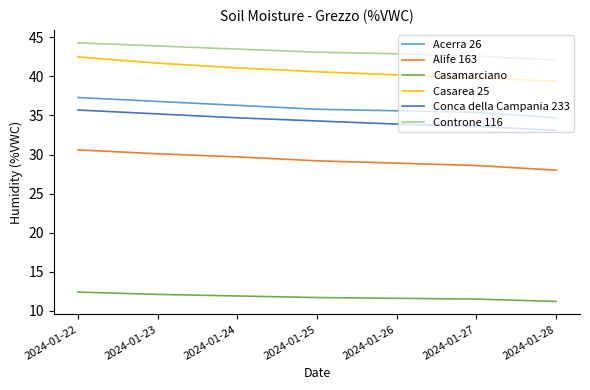

What are all the series names shown in the legend?

Acerra 26, Alife 163, Casamarciano, Casarea 25, Conca della Campania 233, Controne 116